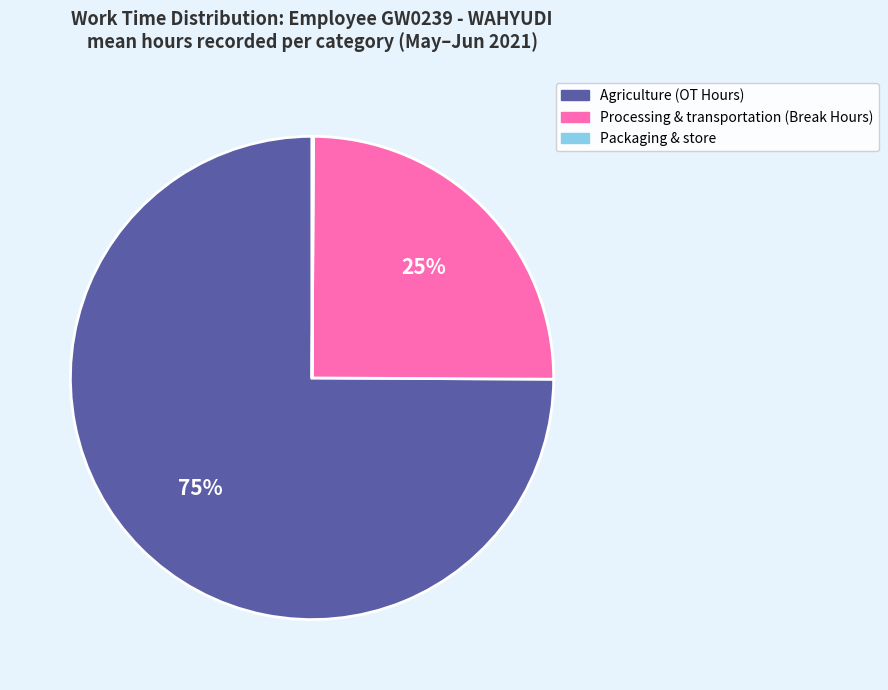

To the nearest percent, what is the average slice percentage?

33%